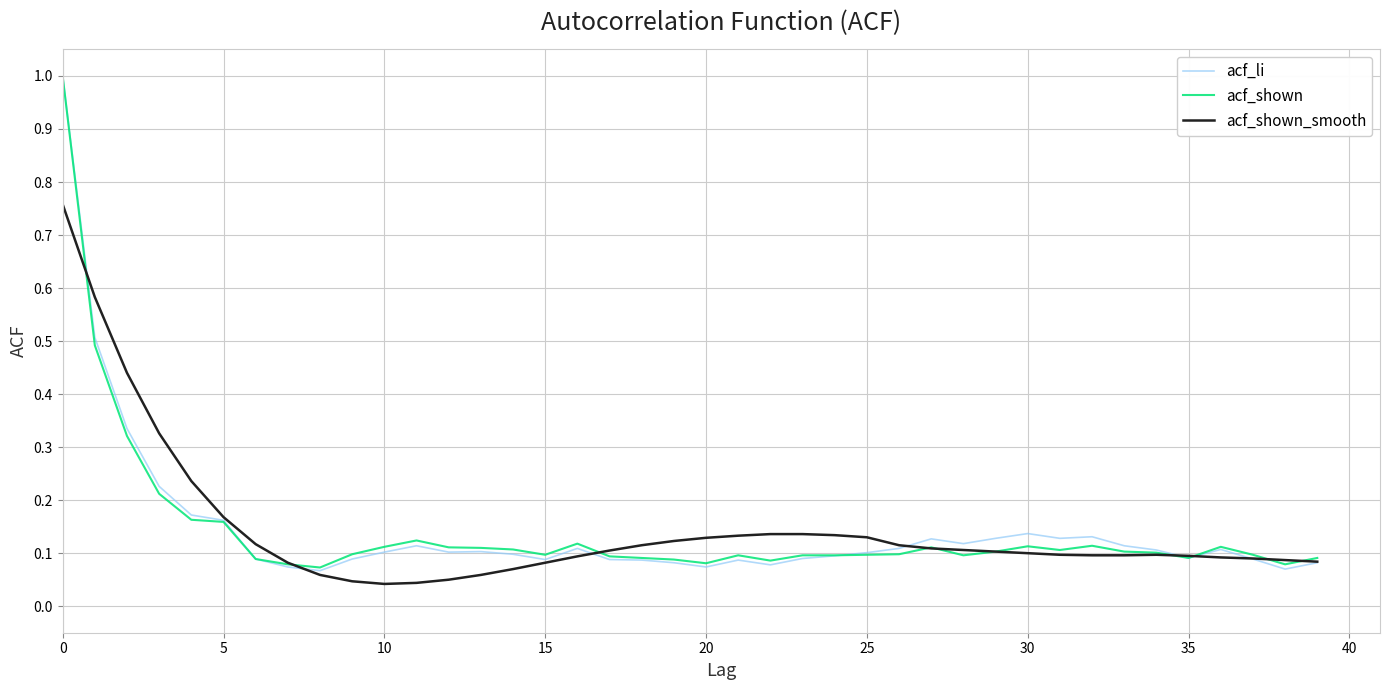

Which series has the largest range (max minus min)?

acf_li